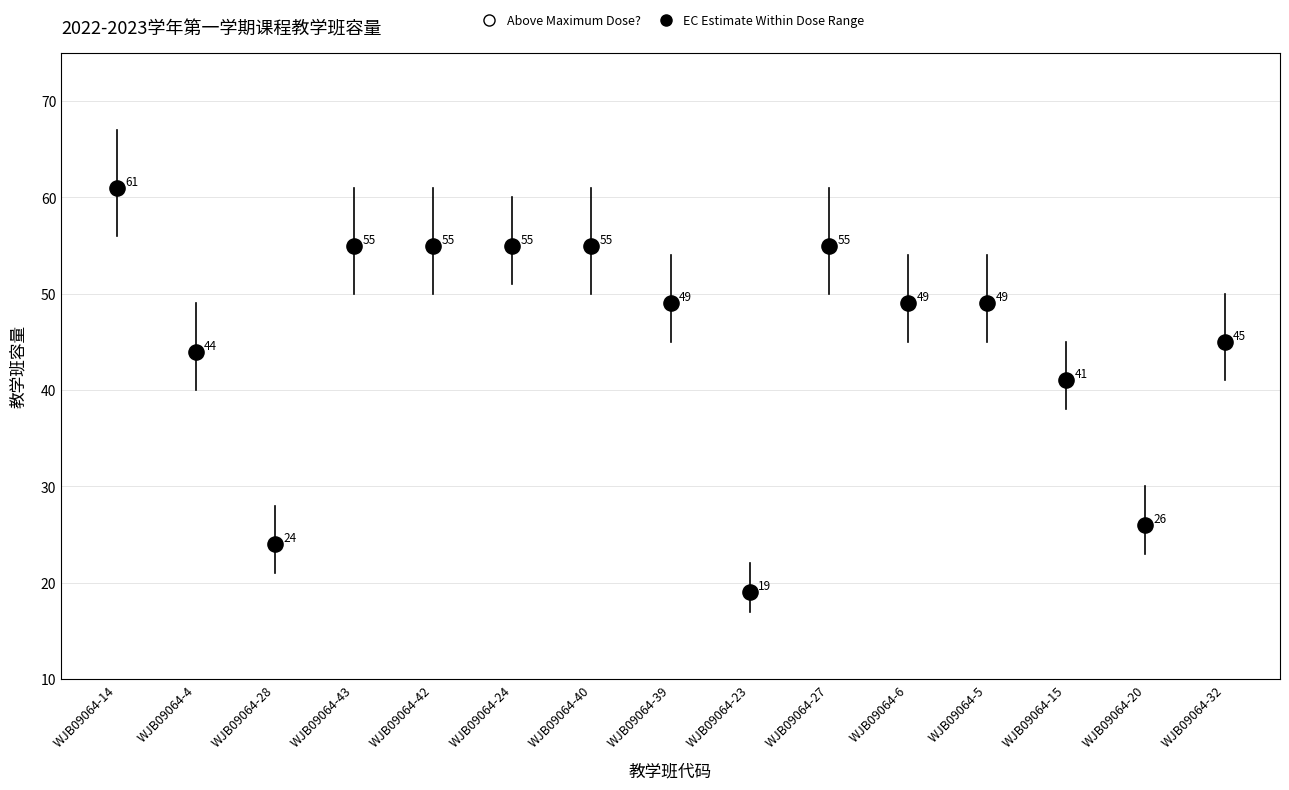

What is the range of Y values (max minus min)?

42